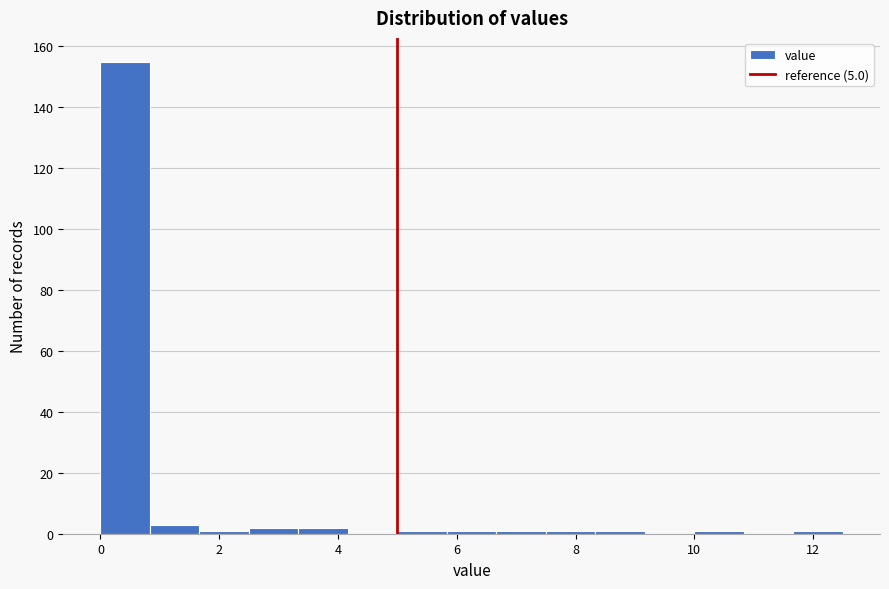

Reading left to right, transcribe this chart: for each bar, give the range it covers on the x-axis and its height. Neither the bar edges nor the heights are printed on the chart, so give them approximately, as read against the axes.

0.0 to 0.8: 156
0.8 to 1.6: 4
1.6 to 2.6: under 2
2.6 to 3.4: 2
3.4 to 4.2: 2
4.2 to 5.0: 0
5.0 to 5.8: under 2
5.8 to 6.6: under 2
6.6 to 7.6: under 2
7.6 to 8.4: under 2
8.4 to 9.2: under 2
9.2 to 10.0: 0
10.0 to 10.8: under 2
10.8 to 11.6: 0
11.6 to 12.6: under 2